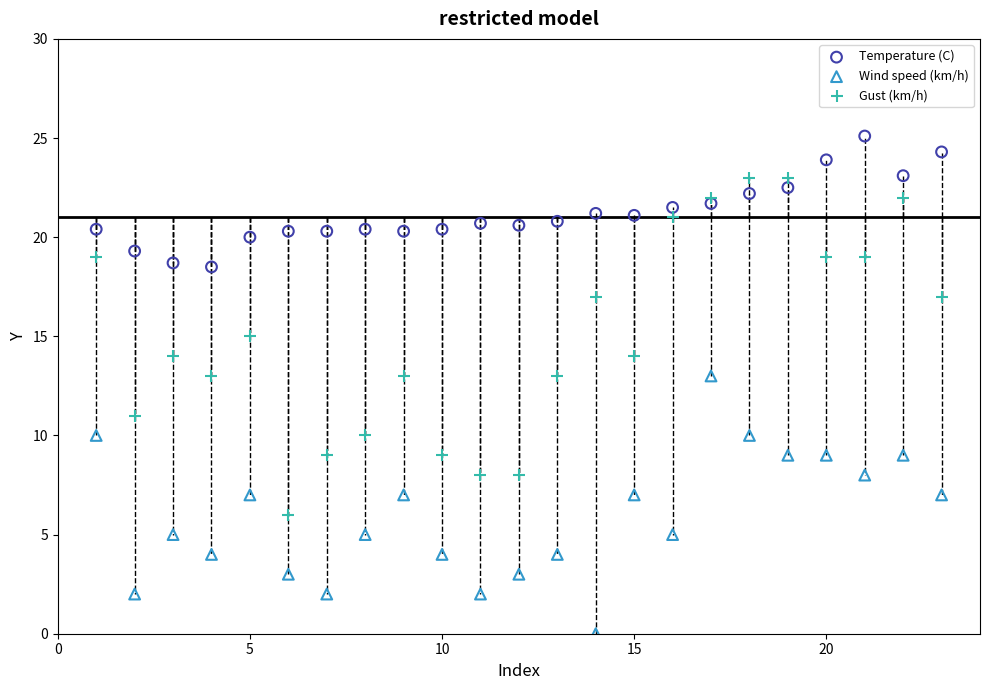

Which series has the largest Y range (max minus min)?

Gust (km/h)